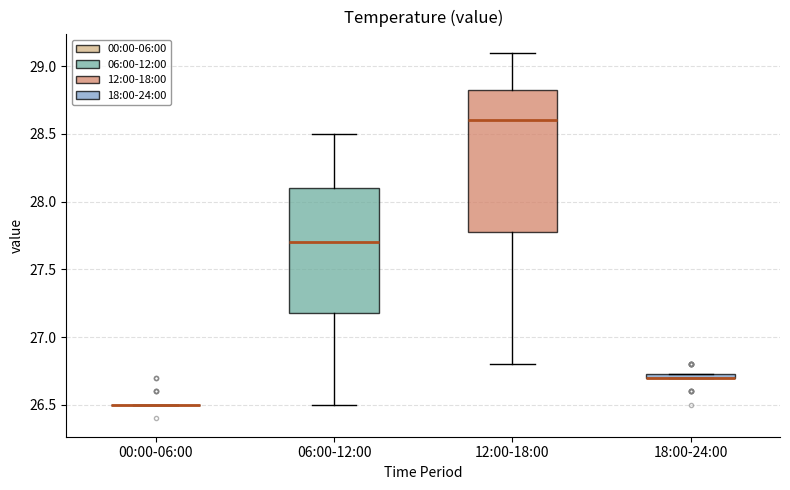

Which box is the tallest, from its lower edge to its upper edge?

12:00-18:00